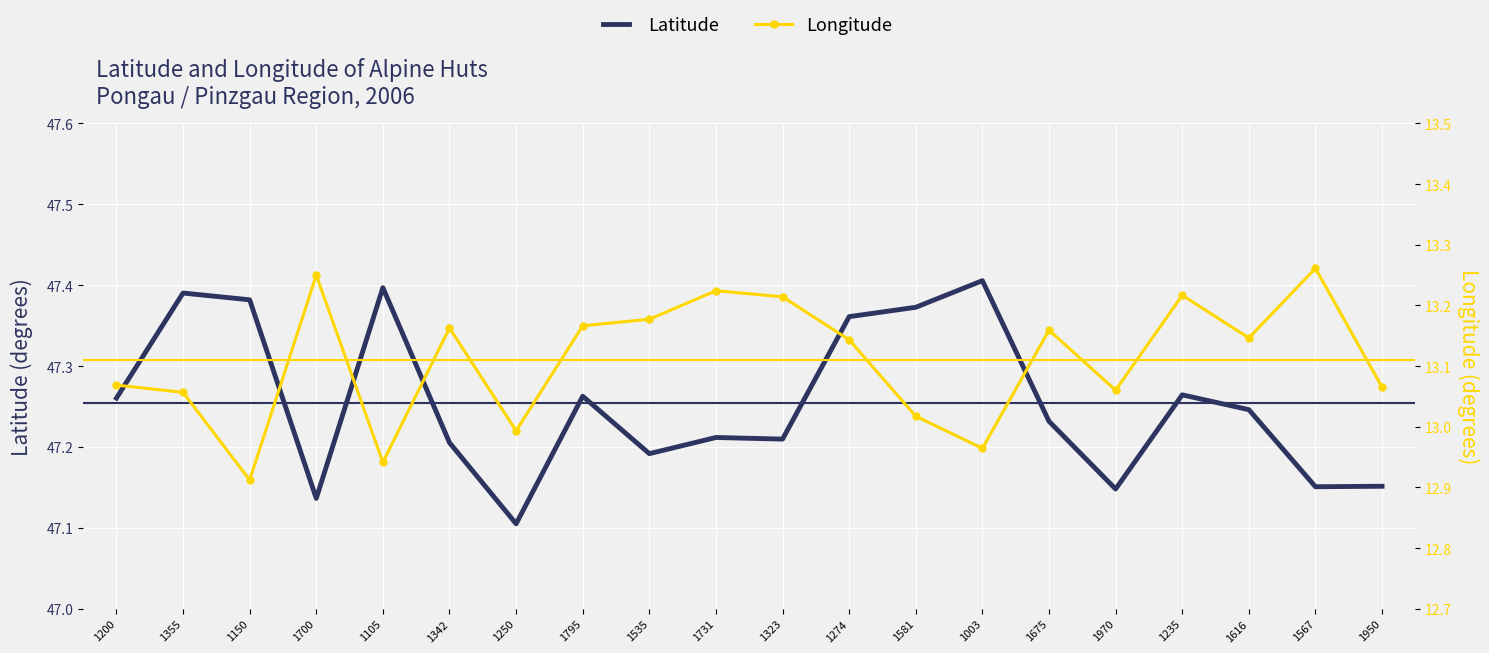

What is the label of the 7th point from the right?

1003